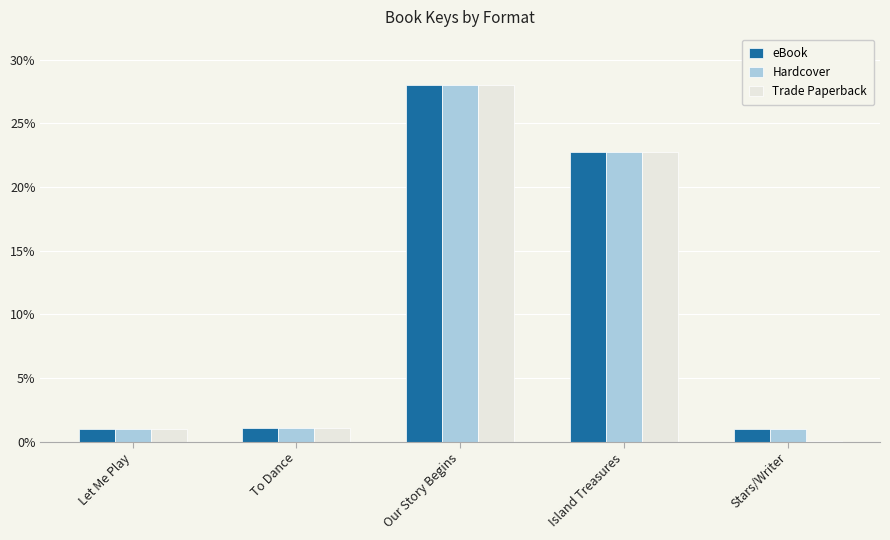

True or false: Trade Paperback has a value of 1.0 at Let Me Play.

True